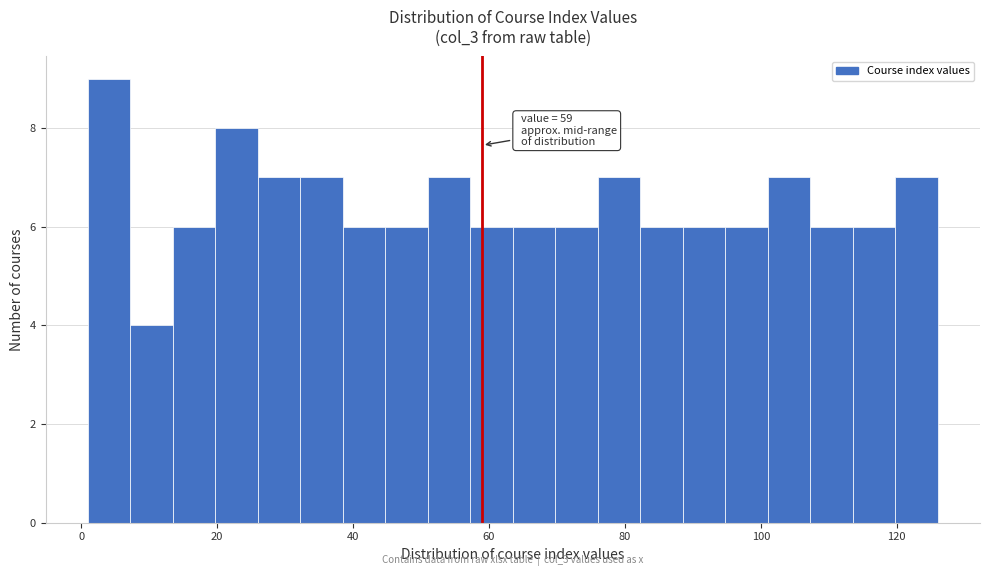

Around what value on the x-axis is the tallest bar? Give the approximate position of its centre, as read against the axis.

4